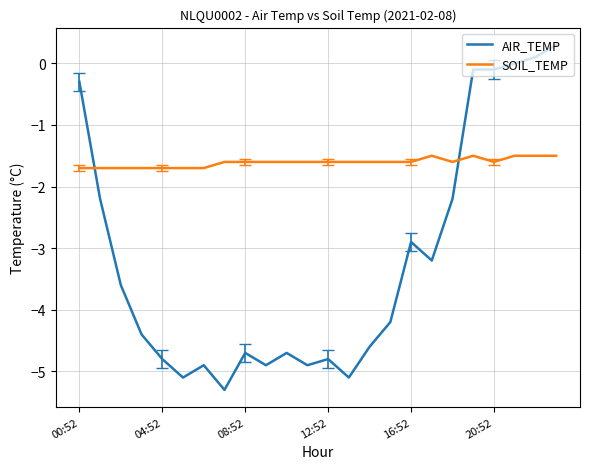

Which series has the largest range (max minus min)?

AIR_TEMP